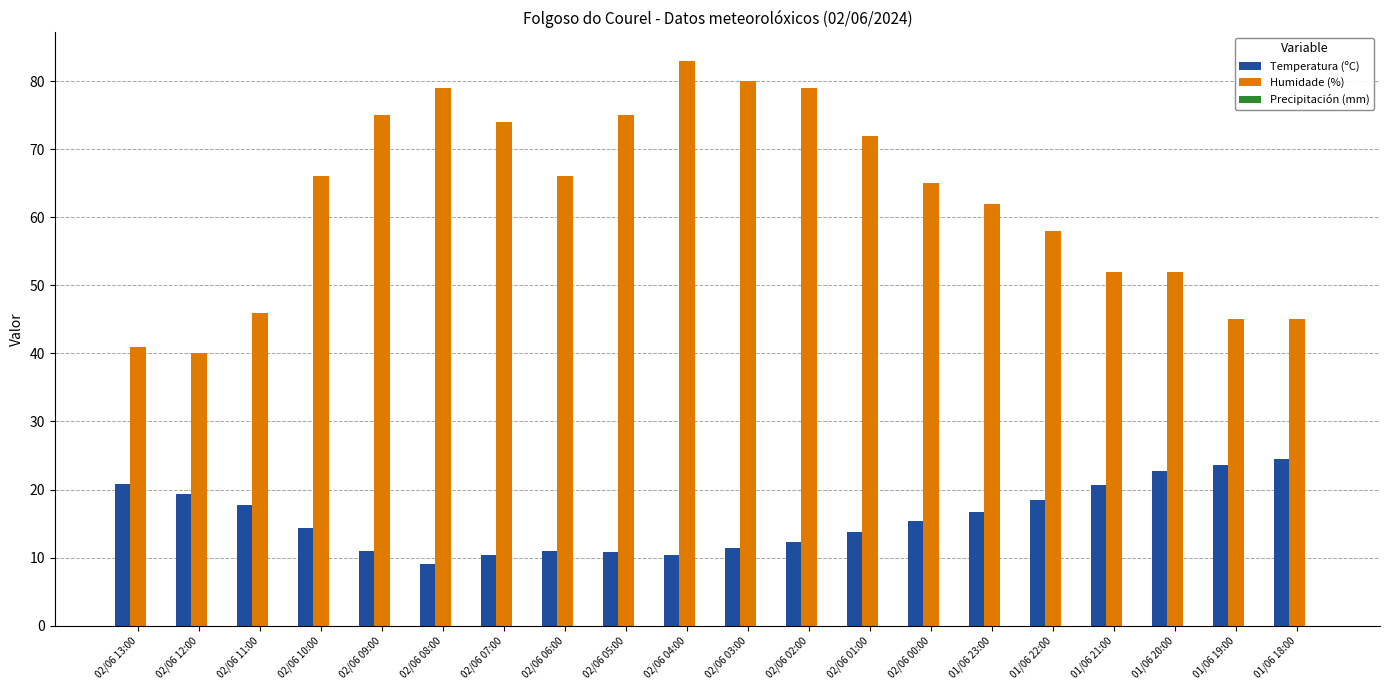

What is the total value across all series at 02/06 03:00?

91.4